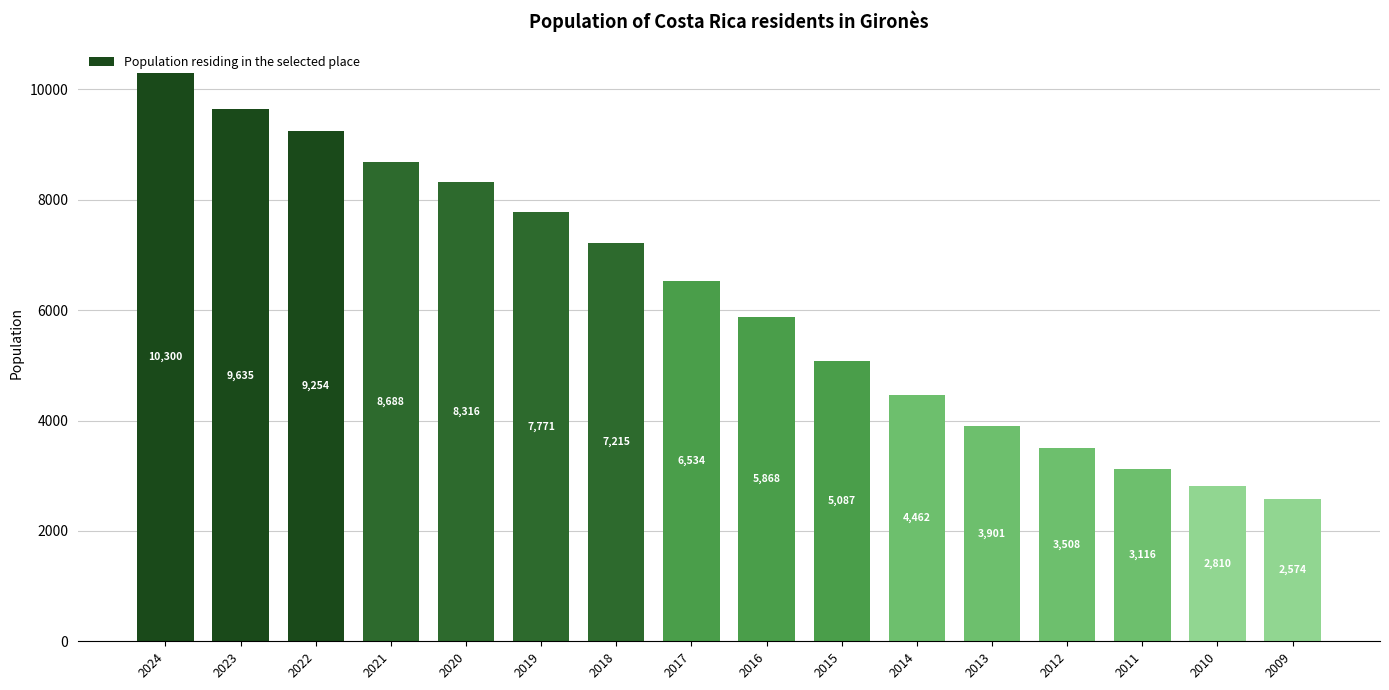

Count the number of categories in the chart.

16